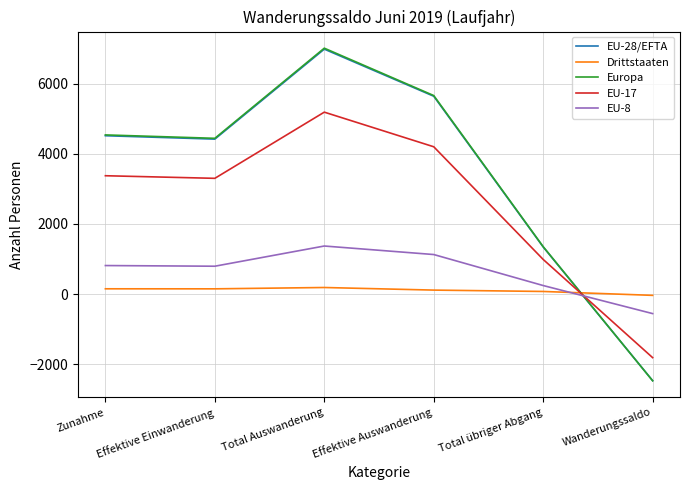

At which category is the sum across all series the highest?

Total Auswanderung